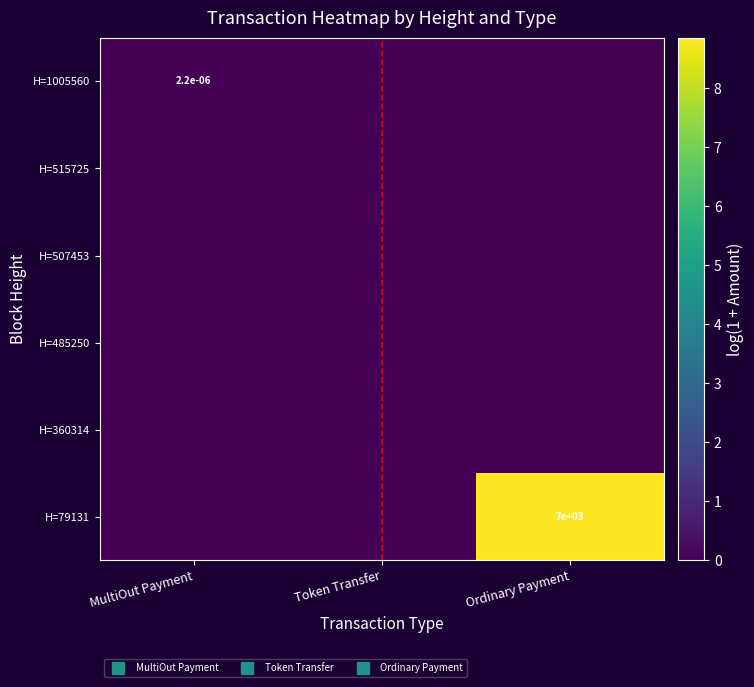

True or false: H=1005560 has a value of -0.0 at Token Transfer.

False